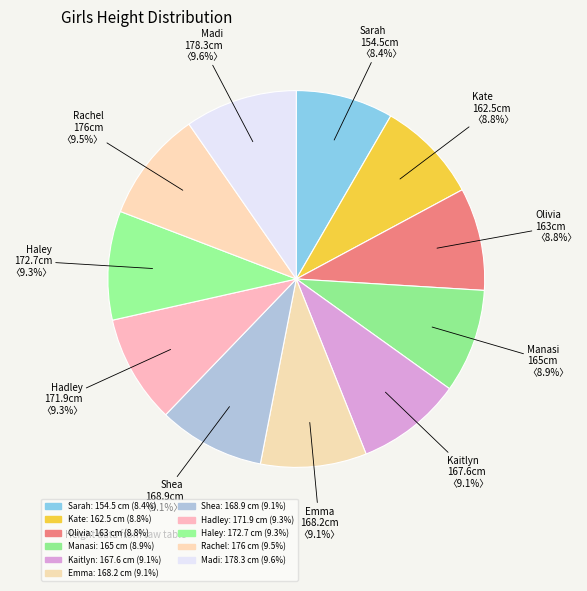

Is it true that Emma is 1% of the pie?

False